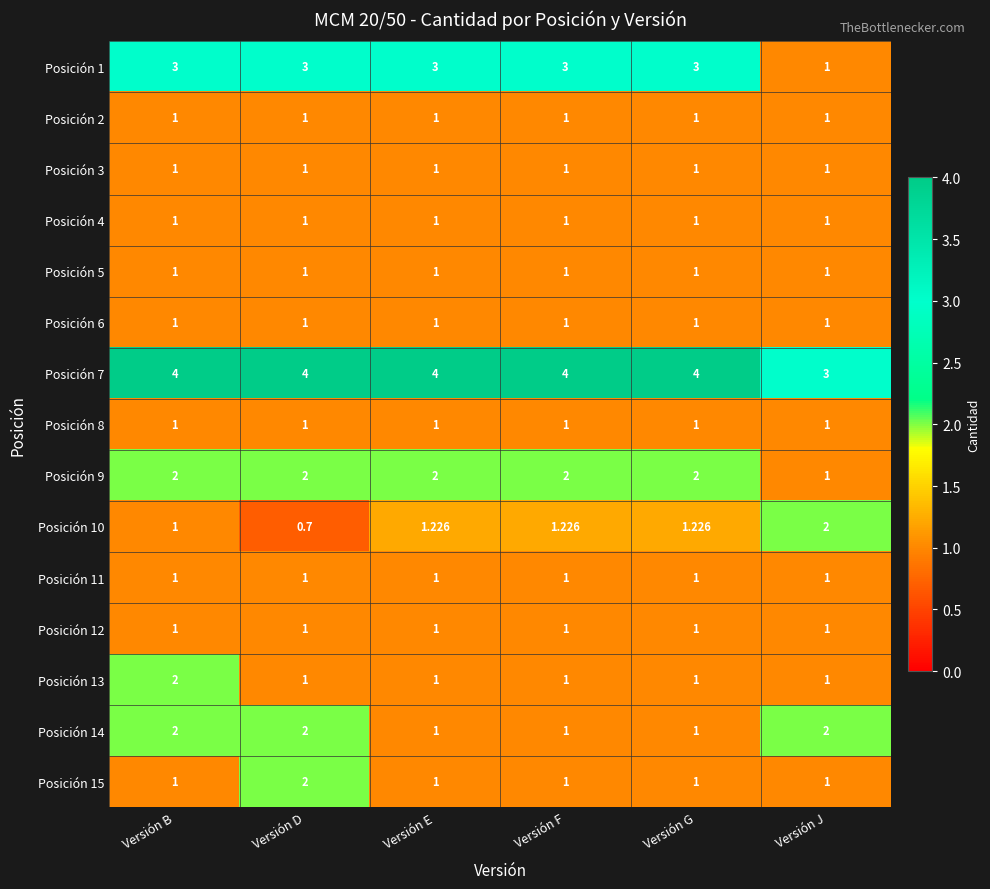

Which category has the lowest value in the Posición 10 series?

Versión D